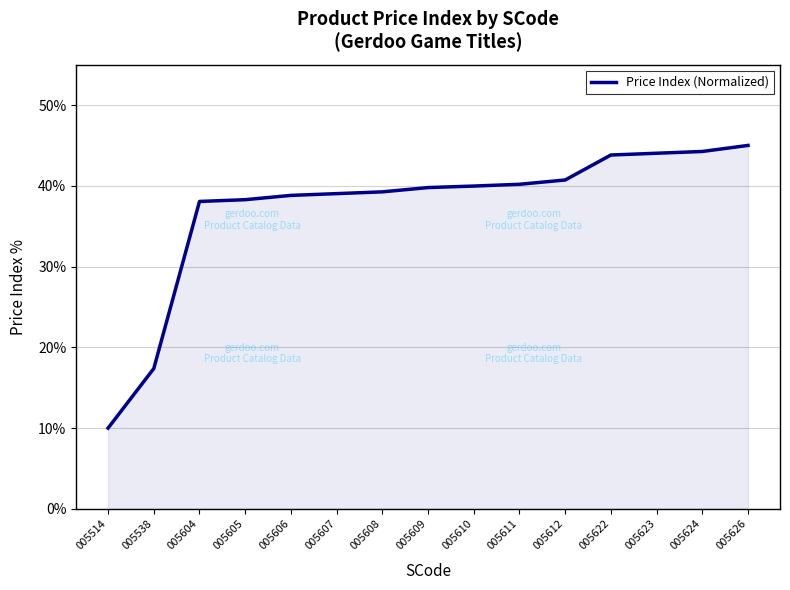

What is the maximum value shown in the chart?

45.0